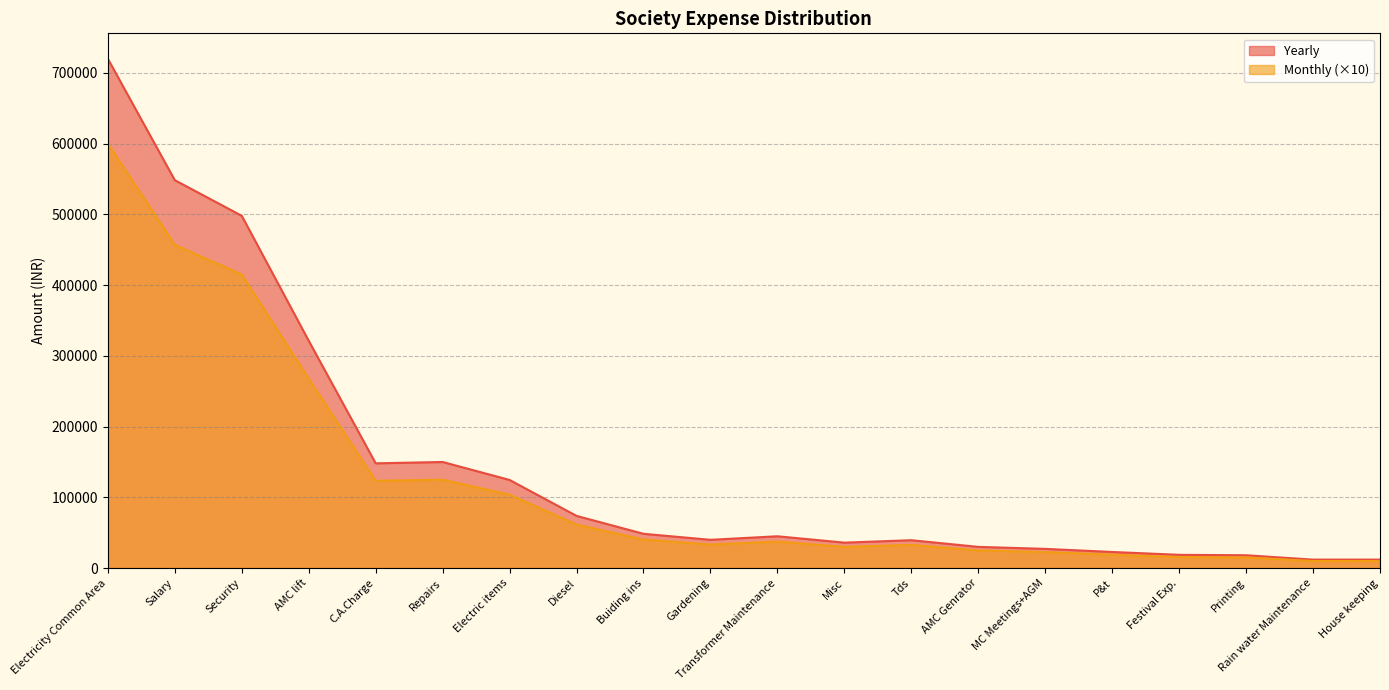

True or false: Monthly and Yearly intersect in this chart.

False